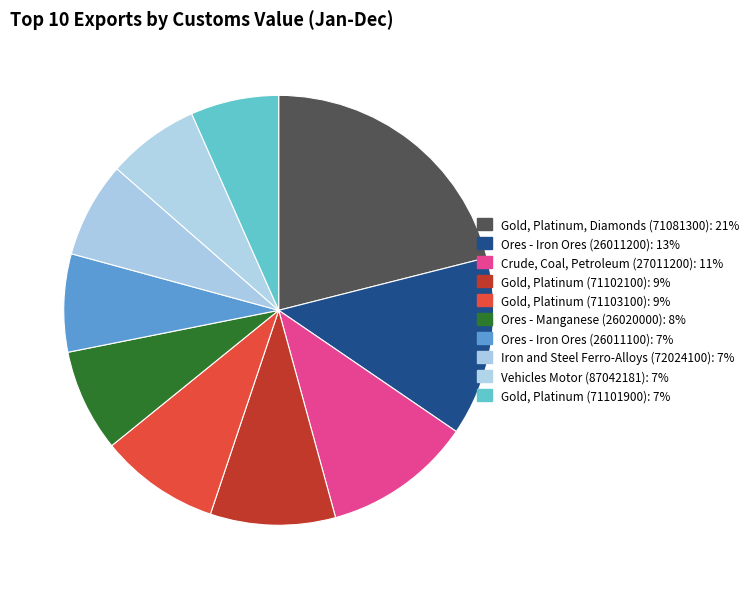

How many segments does this pie chart have?

10